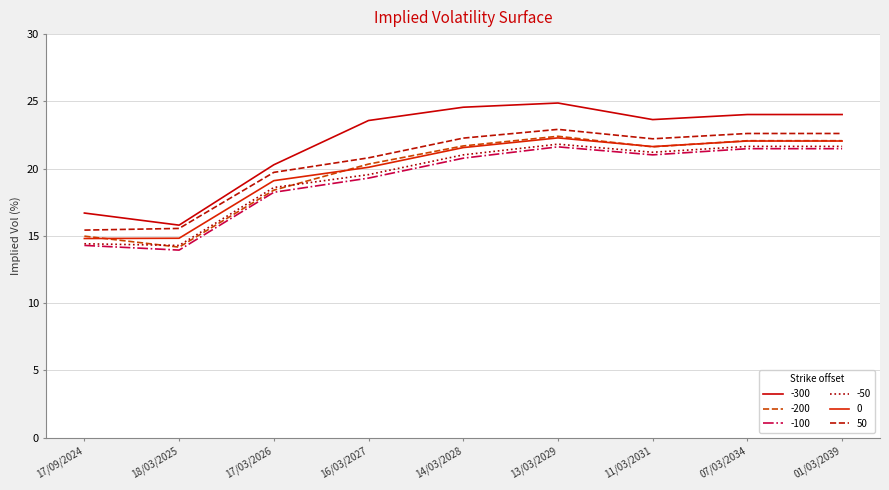

In -100, how many points are higher than both neighbors (excluding endpoints)?

1